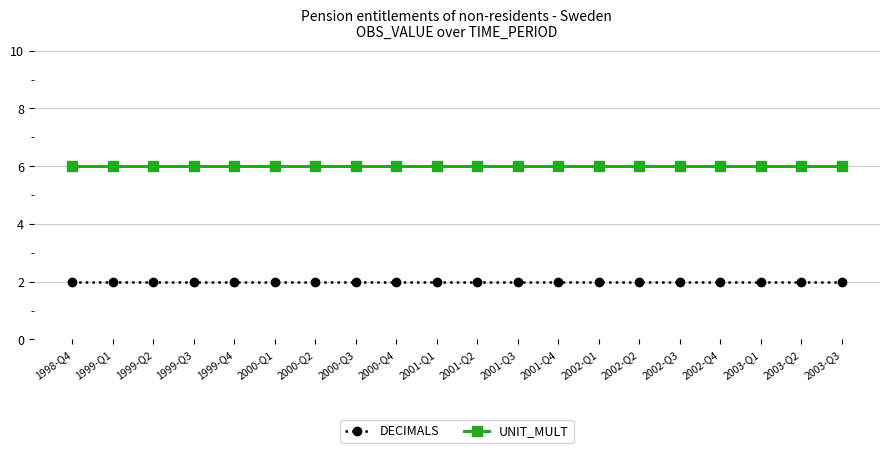

The DECIMALS series shows 2 at 2001-Q4. True or false?

True